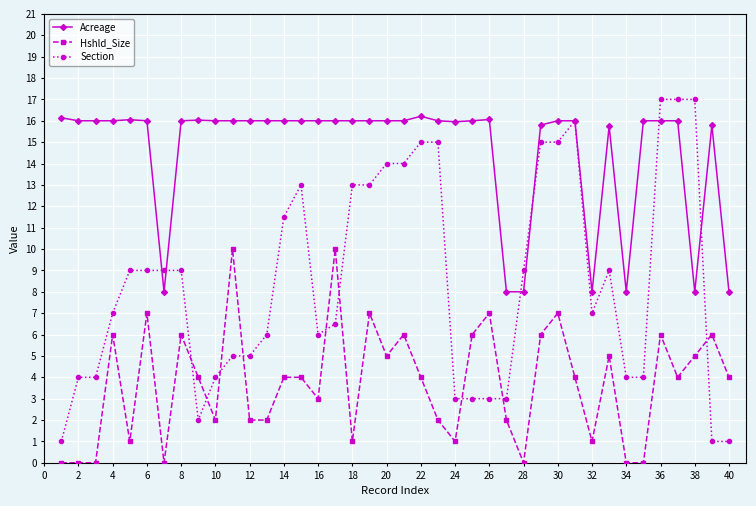

How many lines are shown in the chart?

3